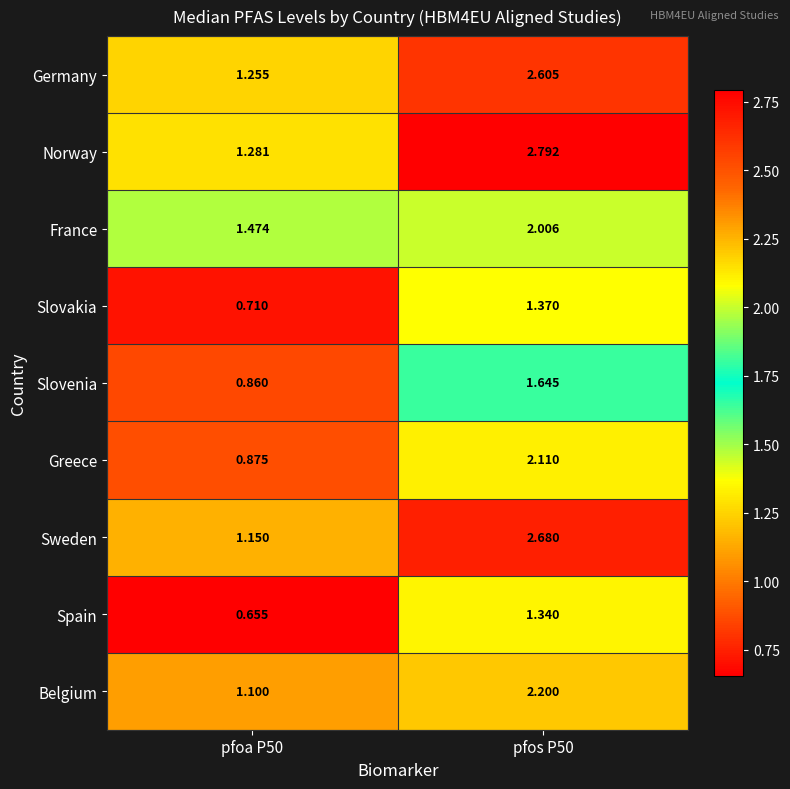

List the series in order of their peak value, lowest first.

Spain, Slovakia, Slovenia, France, Greece, Belgium, Germany, Sweden, Norway